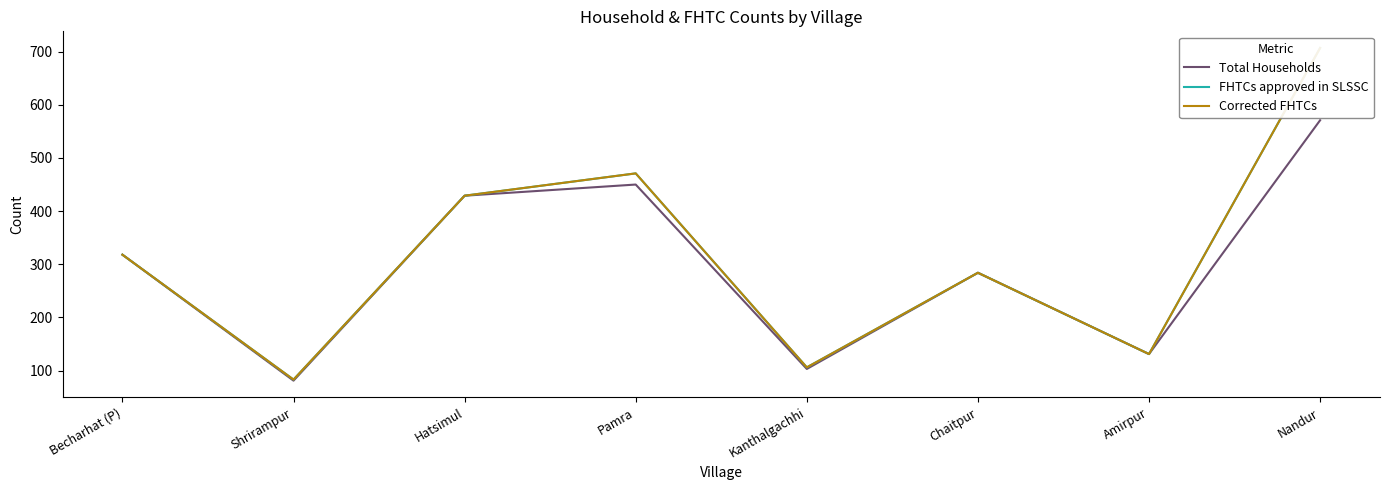

Reading right to left, transcribe all the data shown in this chart.

Total Households: 571	131	284	103	450	429	81	318
FHTCs approved in SLSSC: 707	131	284	106	471	429	83	318
Corrected FHTCs: 707	131	284	106	471	429	83	318